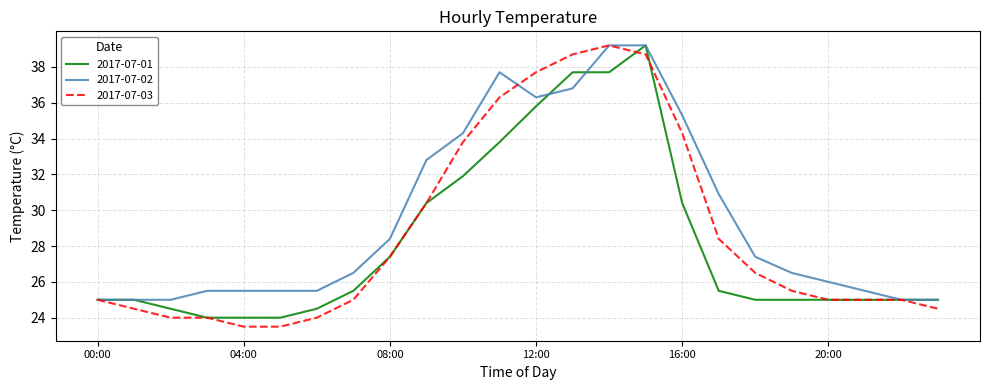

What is the difference between the maximum and second lowest values in the 2017-07-01 series?

15.2